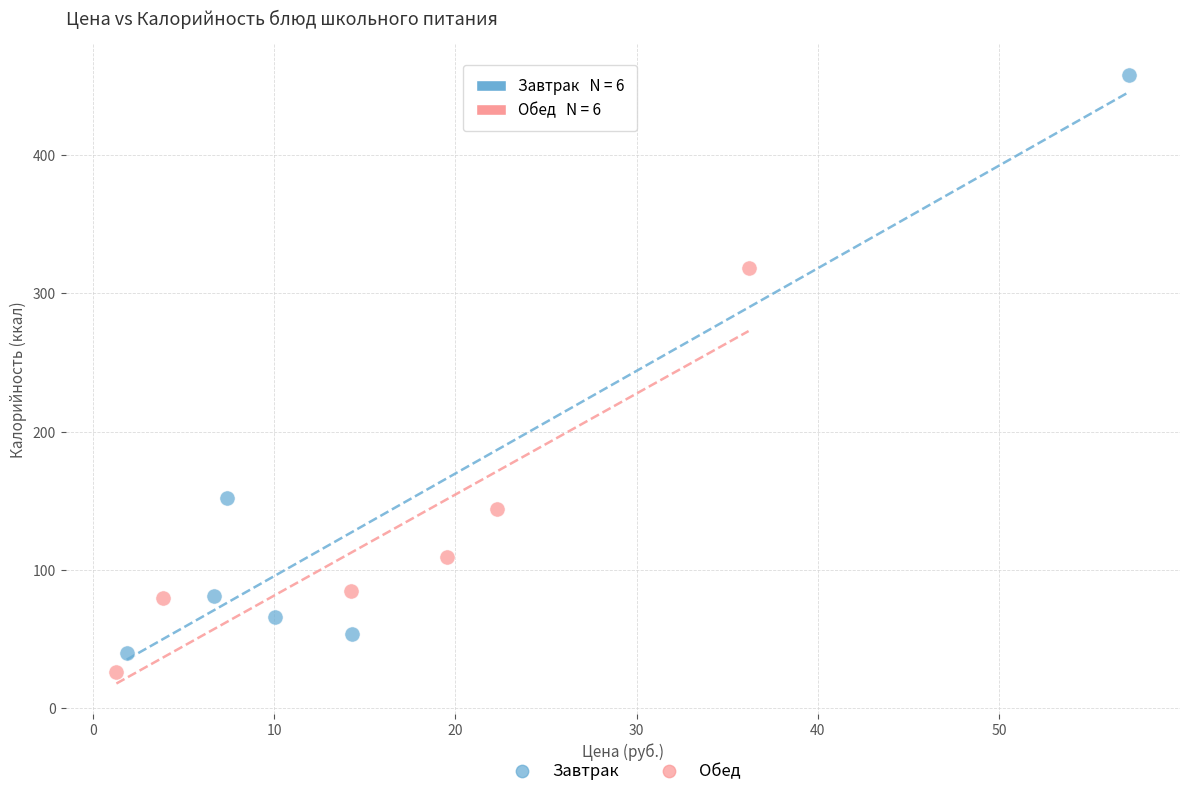

Which series reaches the maximum Y coordinate?

Завтрак